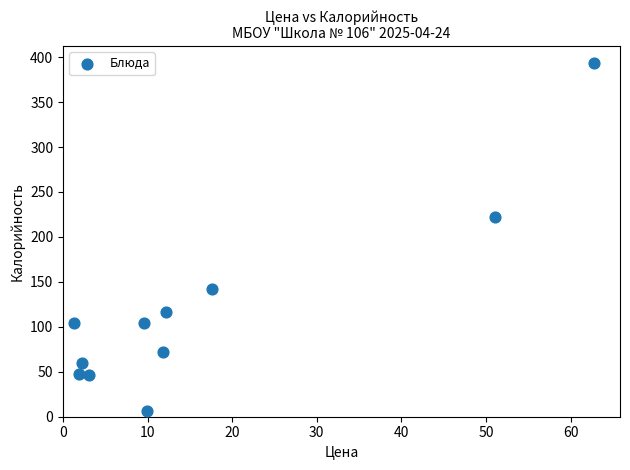

What Y value in the scatter plot is closest to 199?

222.5